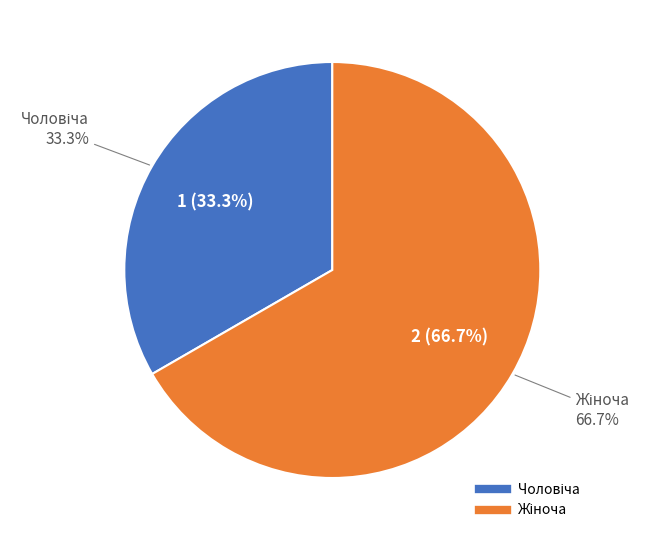

What is the largest slice in the pie chart?

Жіноча